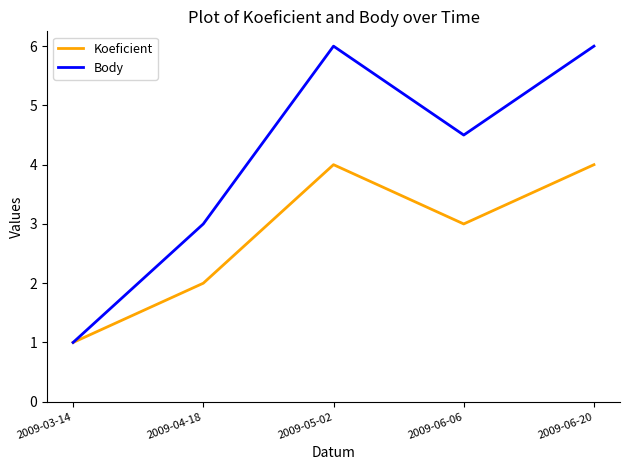

Rank the series by their maximum value, from highest to lowest.

Body, Koeficient